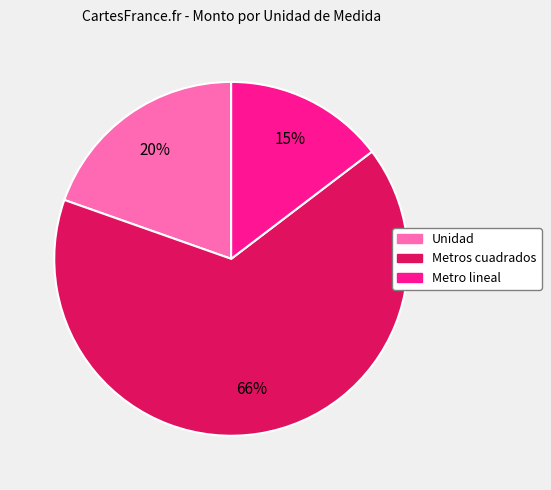

Is there a majority slice in this chart?

Yes